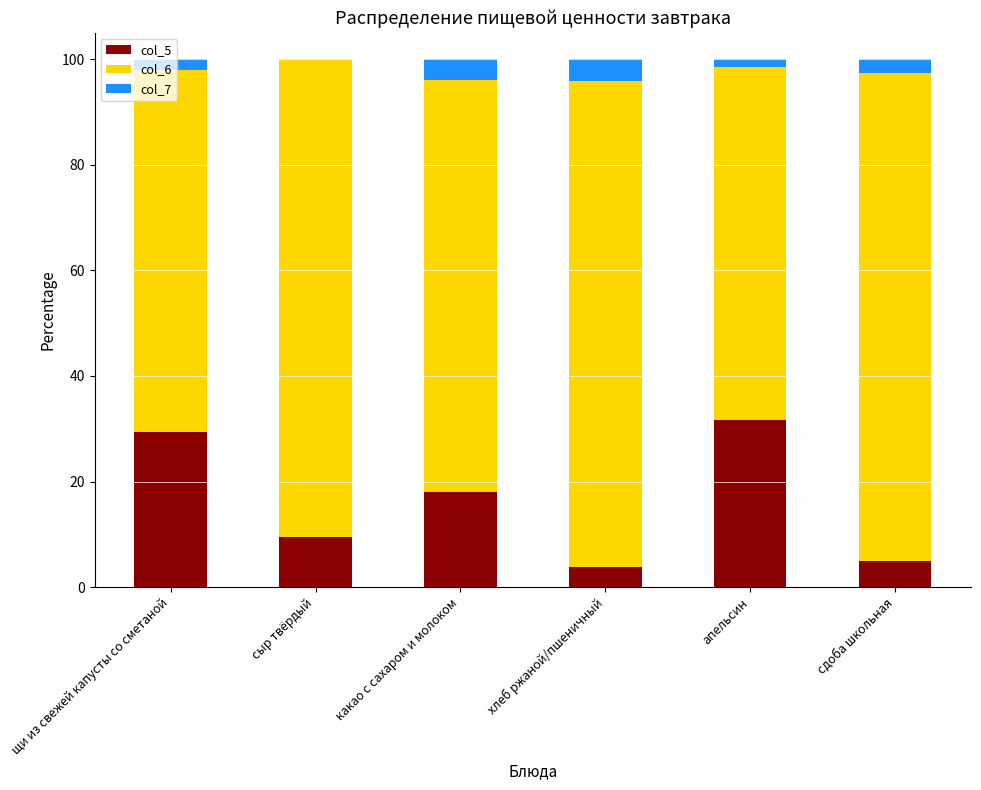

Are the bars horizontal?

No